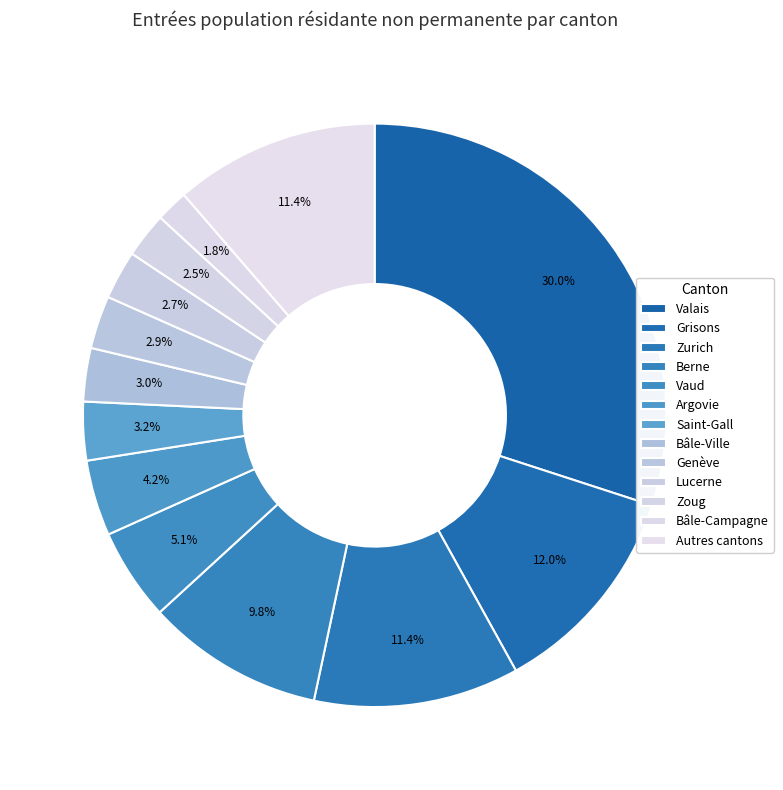

How many slices are in this pie chart?

13